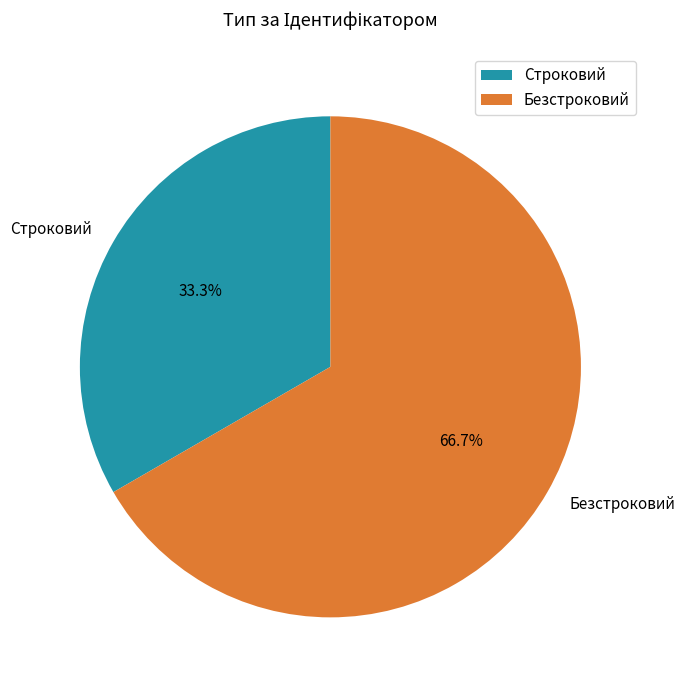

Count the number of slices in the pie.

2